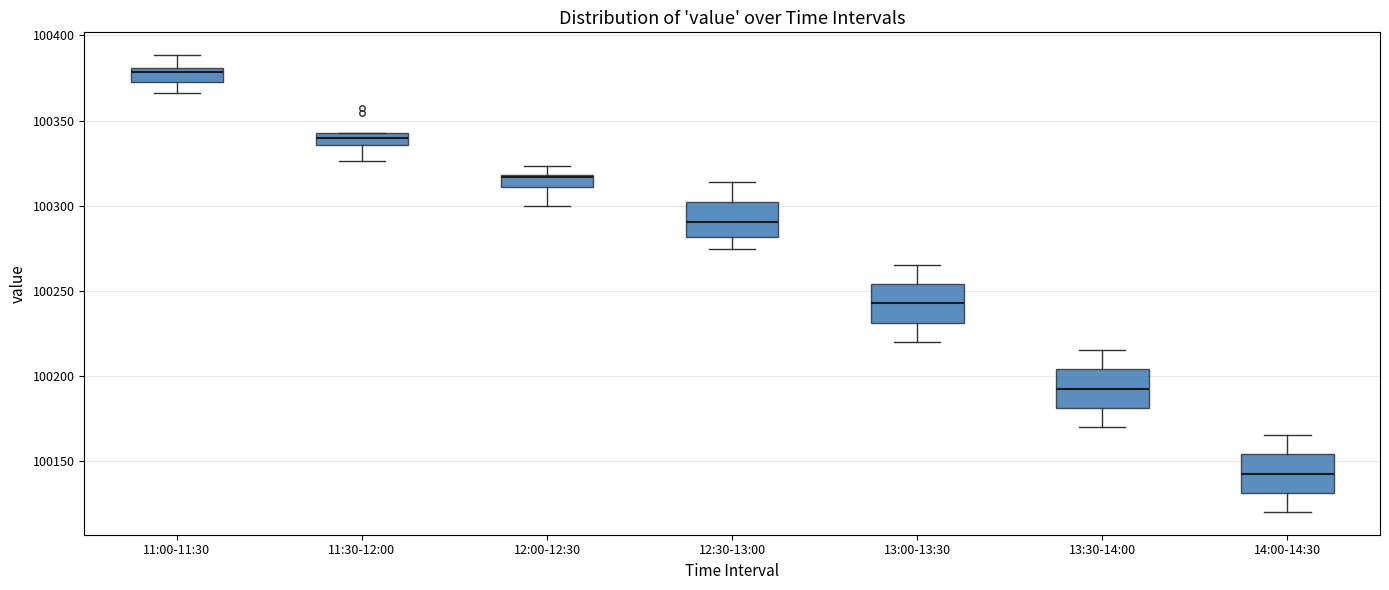

Where does the median line of the box for 11:30-12:00 sit on the y-axis? The values are not printed on the chart, so give them approximately, as read against the axis.

100340